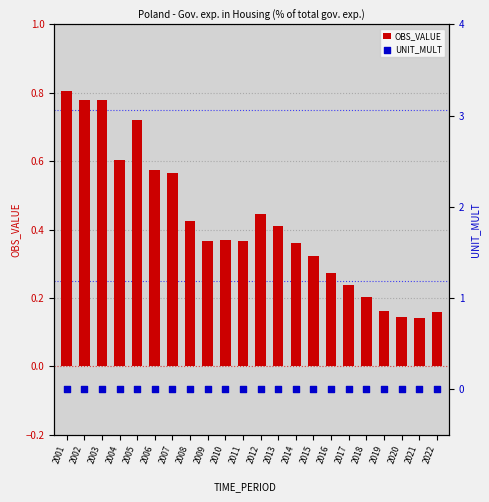

What are all the series names shown in the legend?

OBS_VALUE, UNIT_MULT